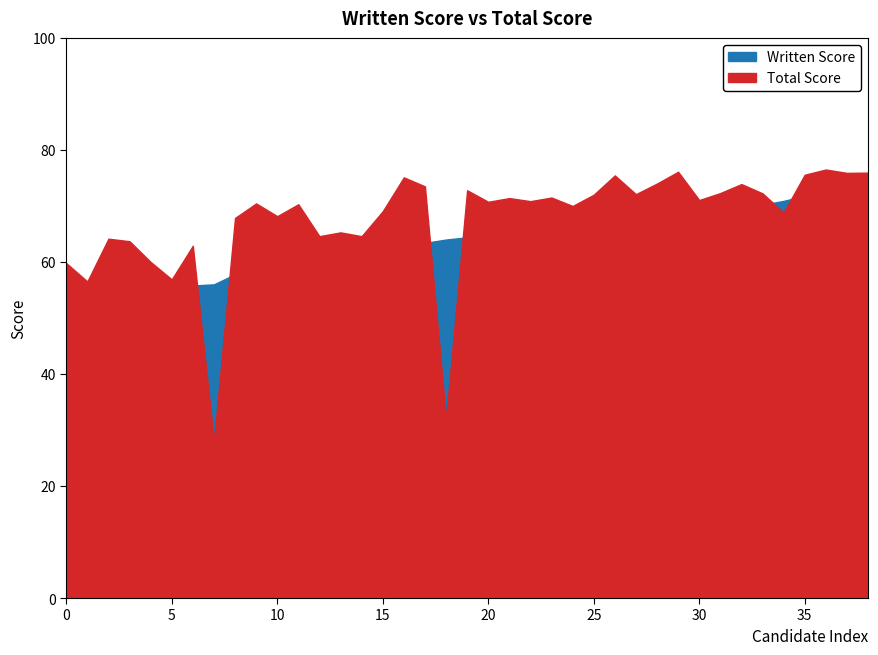

The Total Score series shows 17.9 at 27. True or false?

False